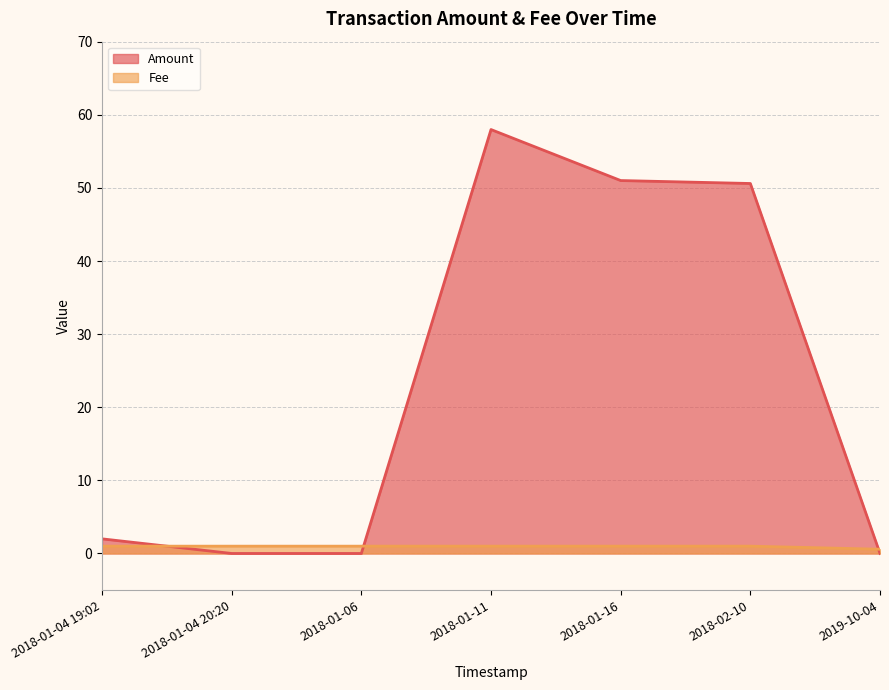

Rank the categories by Fee value from lowest to highest.

2019-10-04, 2018-02-10, 2018-01-16, 2018-01-11, 2018-01-06, 2018-01-04 20:20, 2018-01-04 19:02